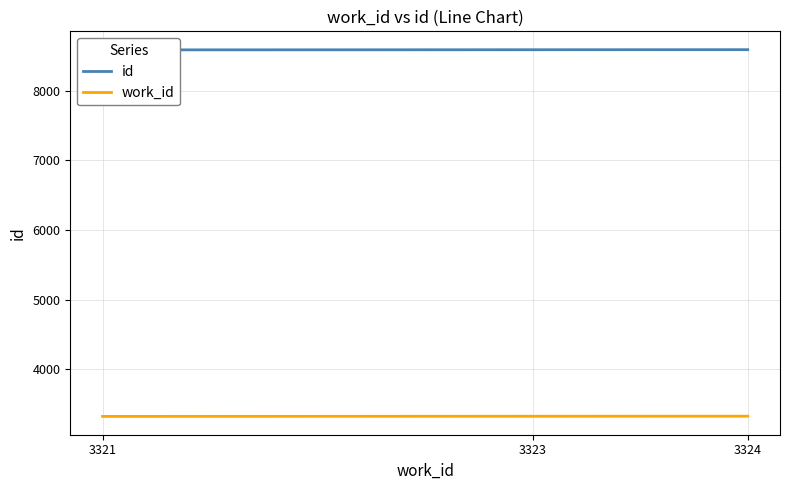

What is the difference between the id values at 3324 and 3321?

3